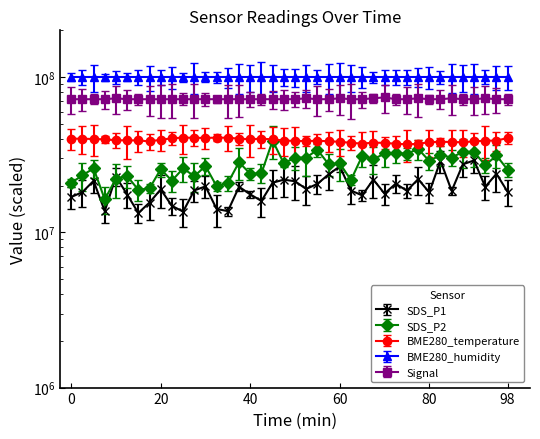

How many interior local peaks does the Signal series have?

7